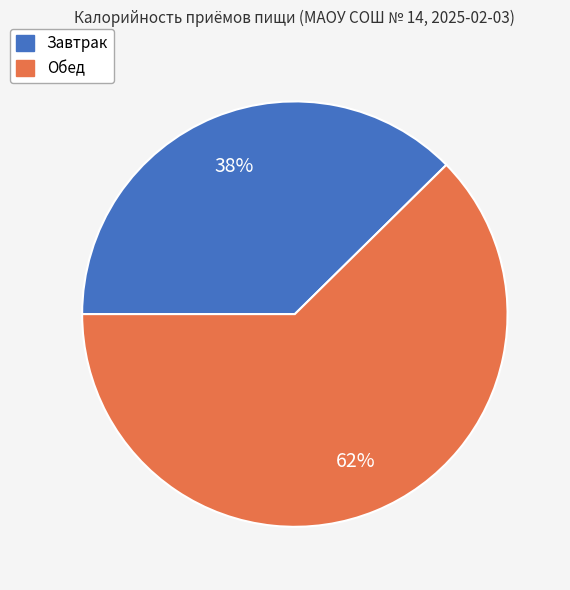

What is the majority slice?

Обед